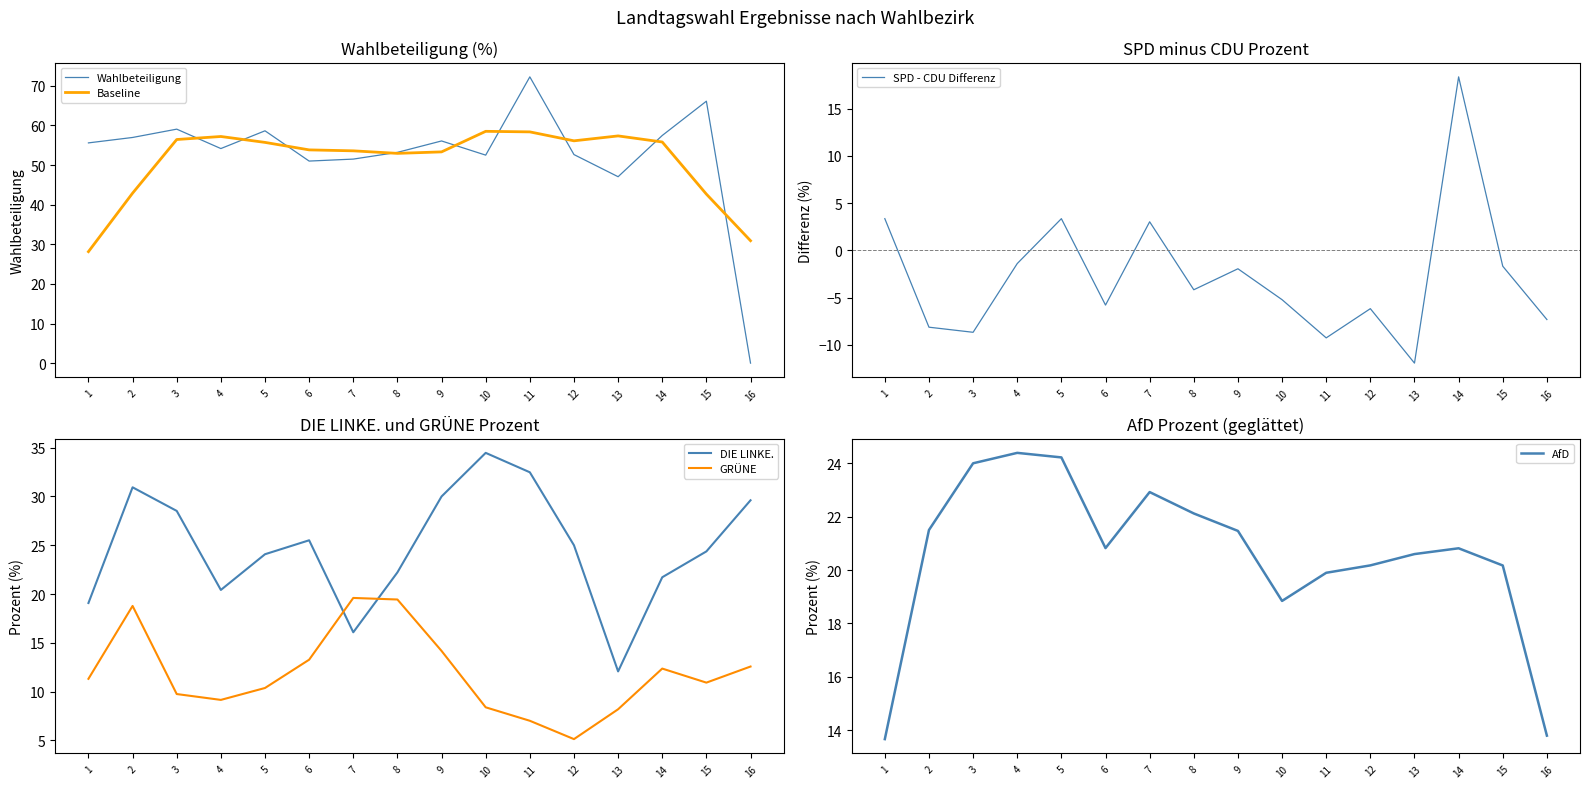

Between 16 and 14, which is larger?

14